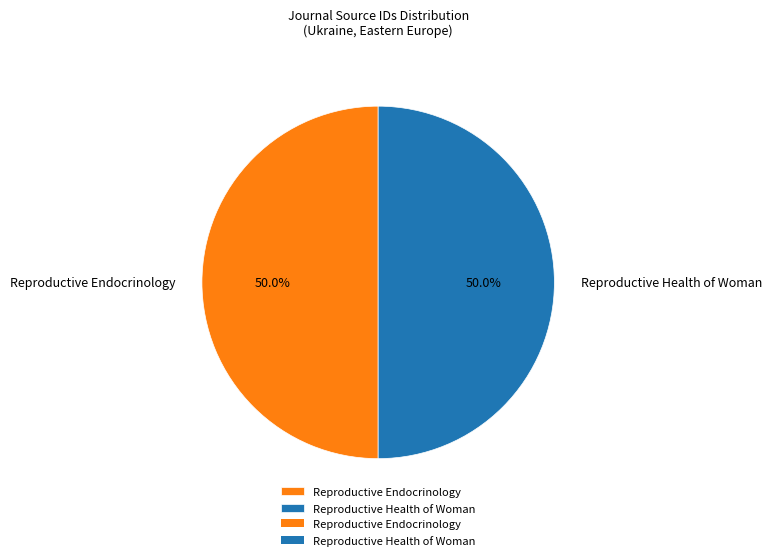

How much of the chart is everything except Reproductive Health of Woman?

50.0%